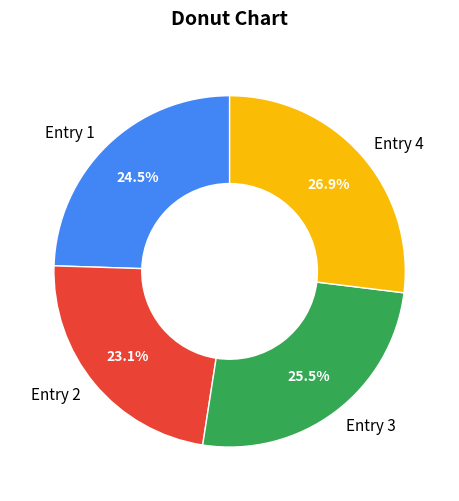

To the nearest percent, what is the difference between the largest and smallest slice percentages?

4%